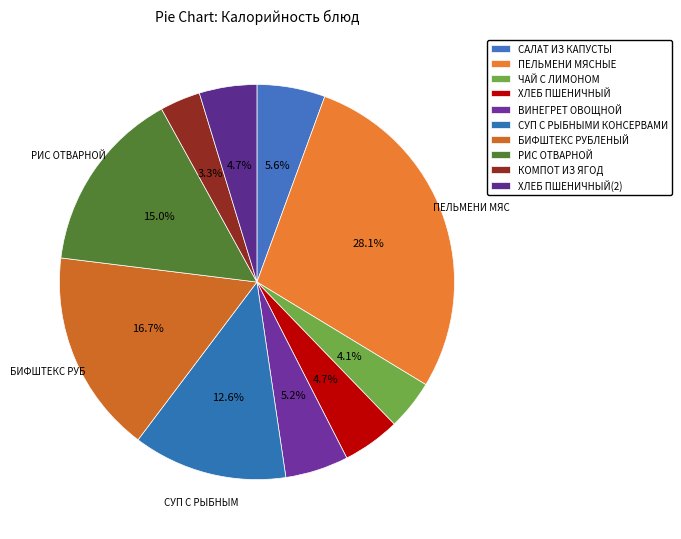

Between КОМПОТ ИЗ ЯГОД and РИС ОТВАРНОЙ, which is larger?

РИС ОТВАРНОЙ